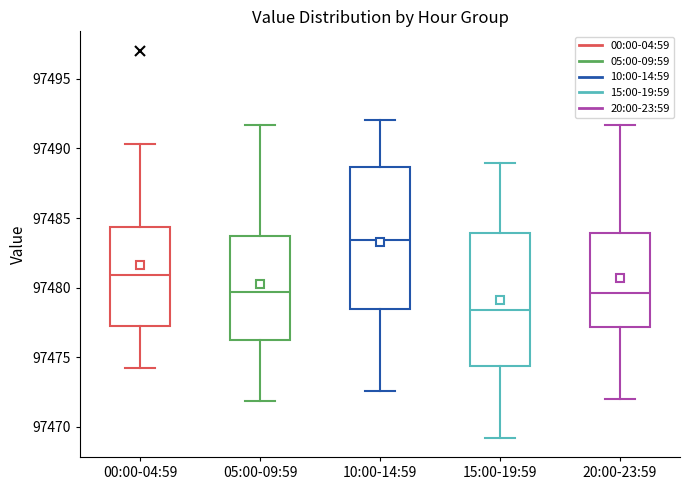

Reading left to right, read every box against the y-axis: the position of its median line, the range the box covers, and the ends of its whiskers. The values are not printed on the chart, so give them approximately, as read against the axis.

00:00-04:59: median 97481.0, box 97477.0 to 97484.5, whiskers 97474.0 to 97490.5
05:00-09:59: median 97479.5, box 97476.0 to 97483.5, whiskers 97472.0 to 97491.5
10:00-14:59: median 97483.5, box 97478.5 to 97488.5, whiskers 97472.5 to 97492.0
15:00-19:59: median 97478.5, box 97474.5 to 97484.0, whiskers 97469.0 to 97489.0
20:00-23:59: median 97479.5, box 97477.0 to 97484.0, whiskers 97472.0 to 97491.5